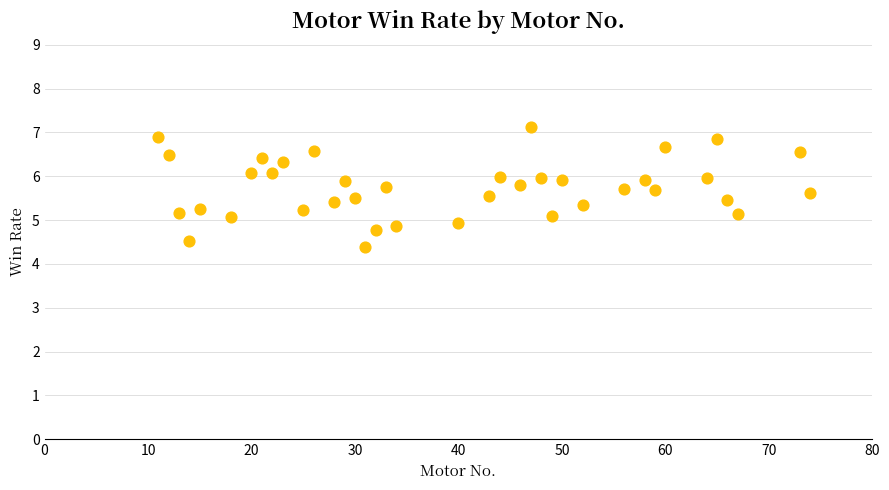

What is the range of X values (max minus min)?

63.0